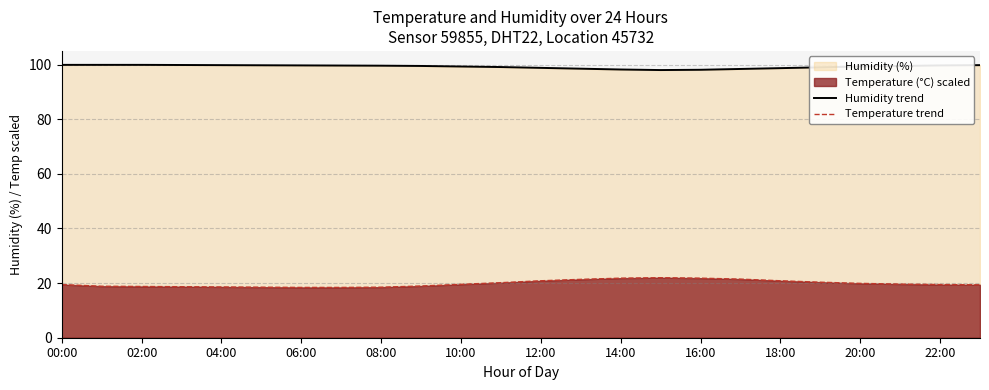

At 10:00, list the series in order from smallest to largest.

Temperature trend, Humidity trend